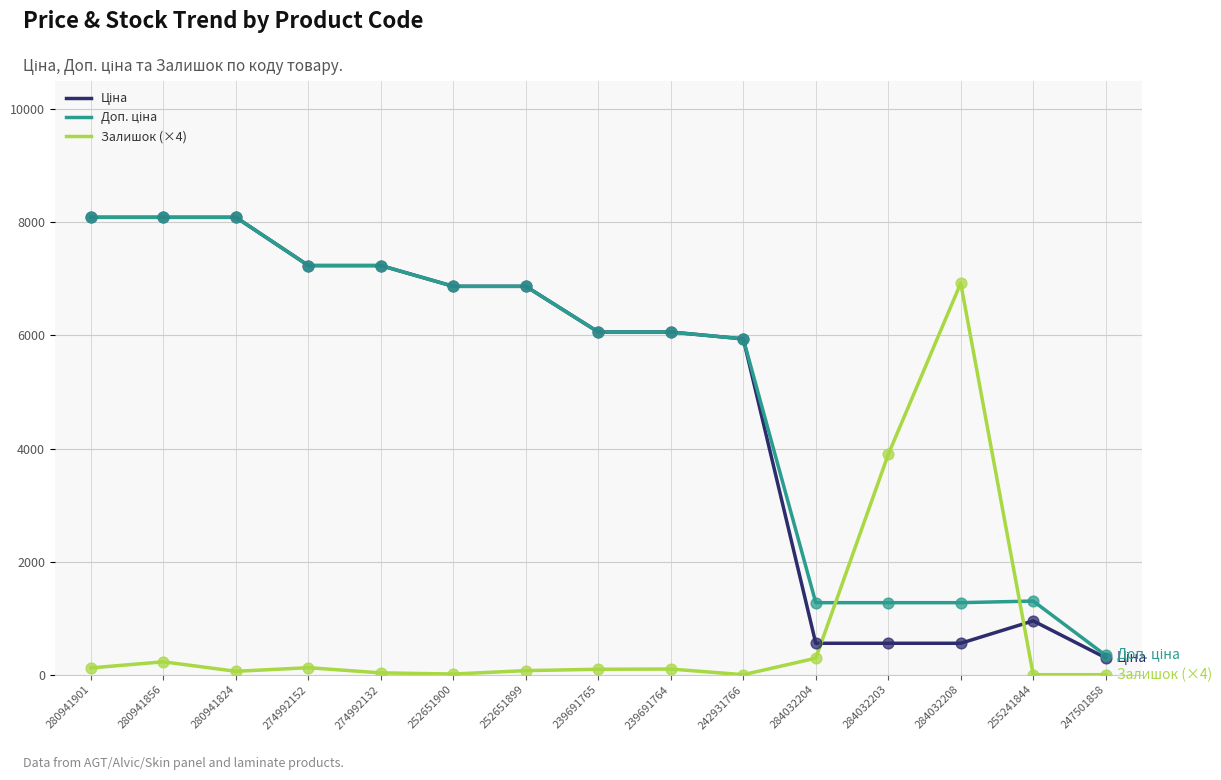

What is the total value across all series at 280941856?

16406.1